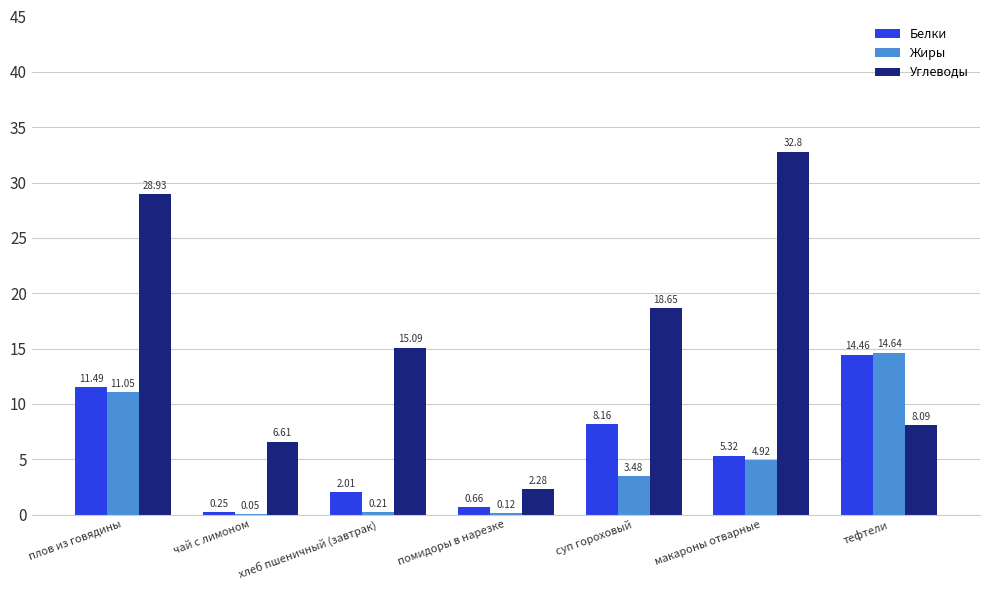

What is the sum of the Углеводы values at суп гороховый and плов из говядины?

47.6